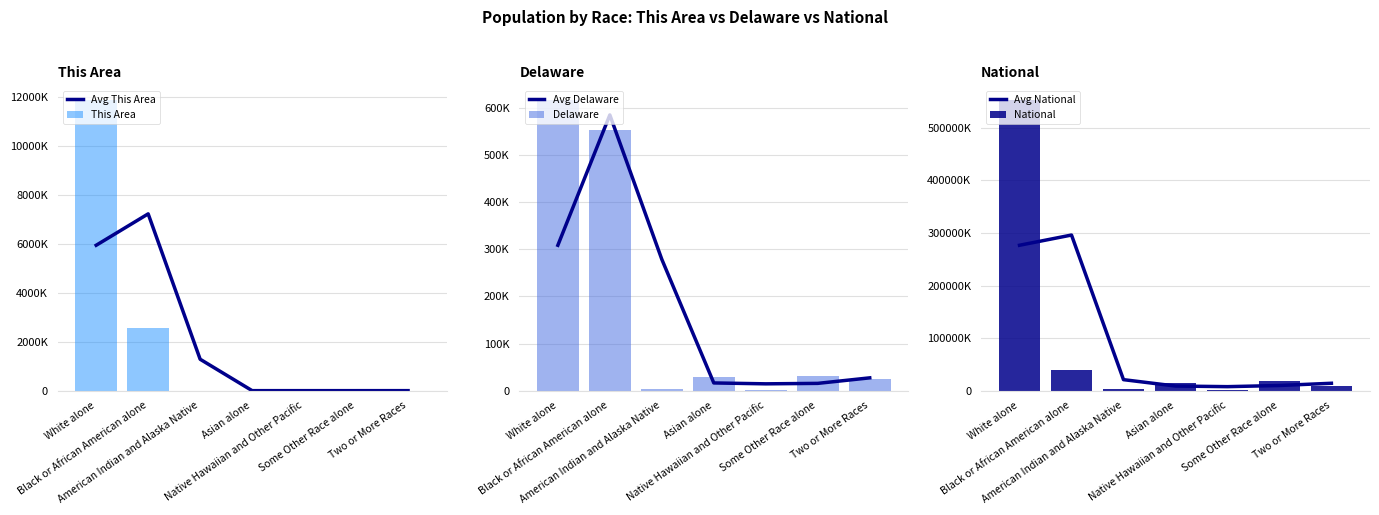

True or false: National has a value of 9009073.0 at Two or More Races.

True